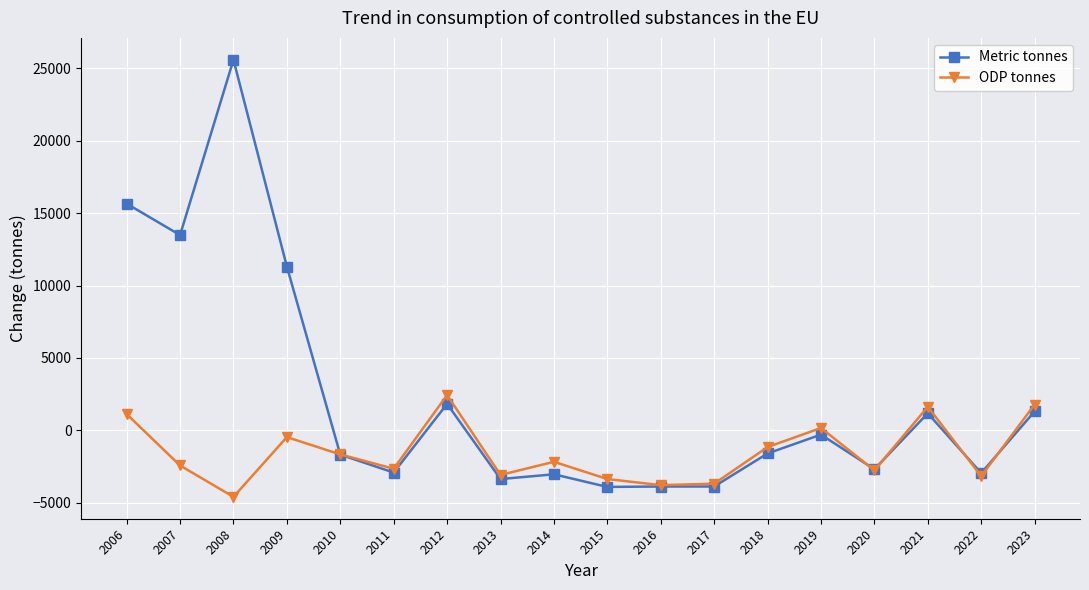

In ODP tonnes, how many points are lower than both neighbors (excluding endpoints)?

6